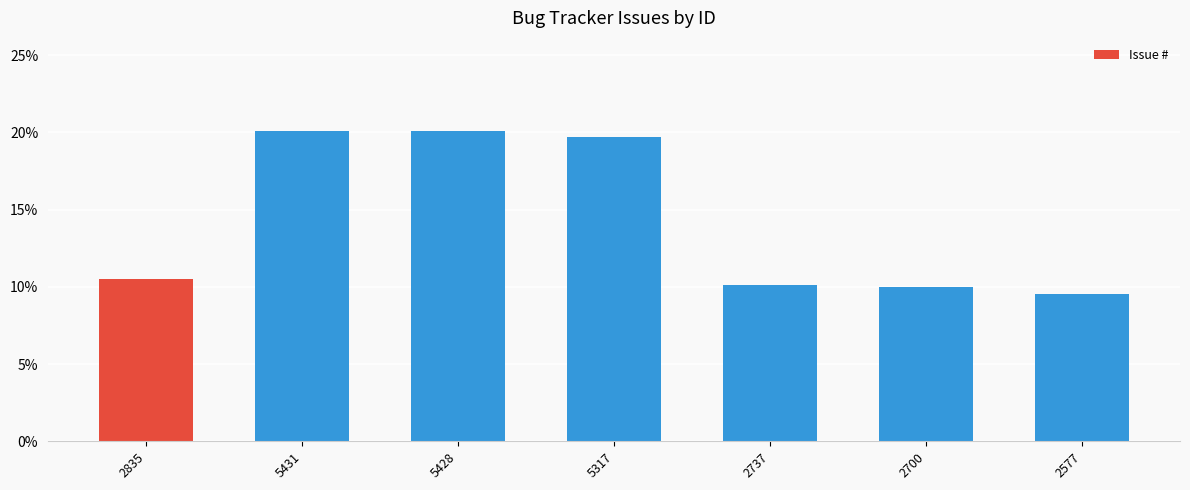

True or false: the data shows 17.8 at 2700.

False